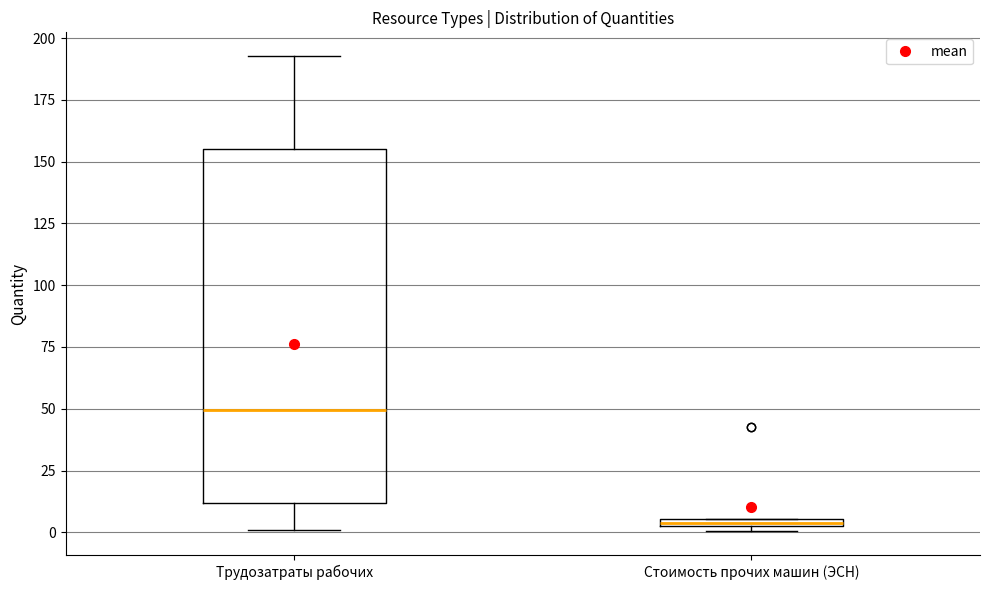

Which box is the tallest, from its lower edge to its upper edge?

Трудозатраты рабочих